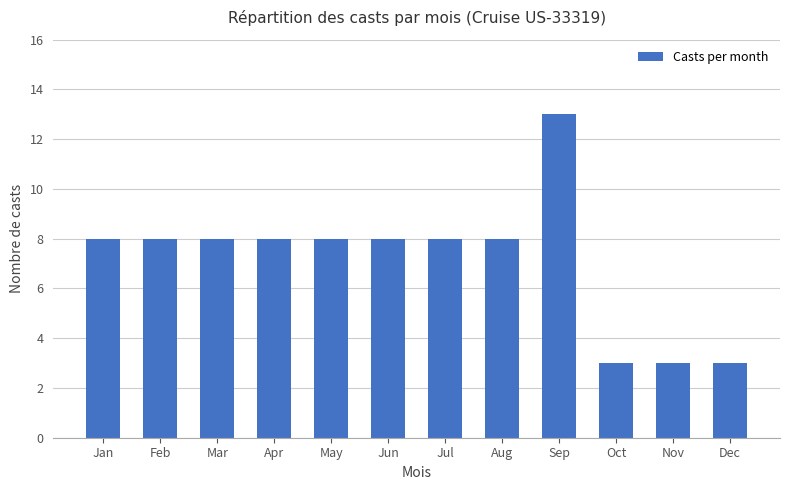

Is it true that the value at Feb is 8?

True